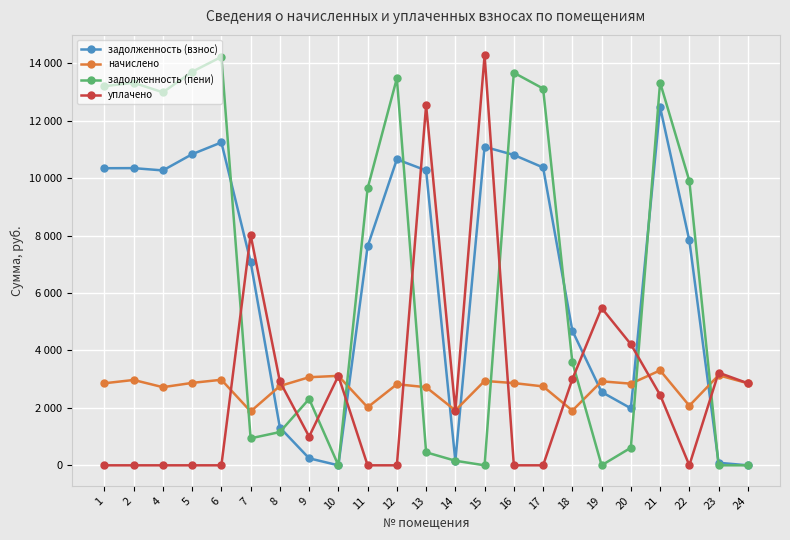

Does the chart have visible grid lines?

Yes